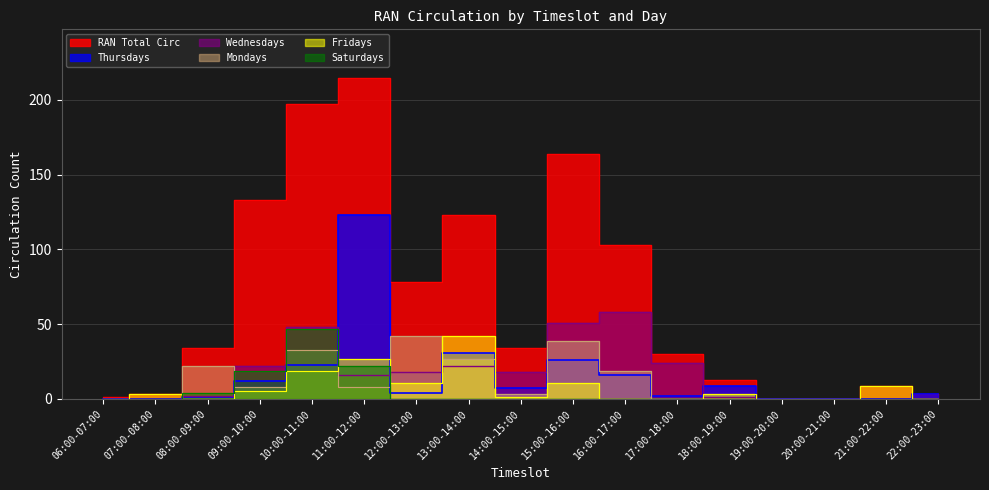

At which category does the chart reach its peak across all series?

11:00-12:00